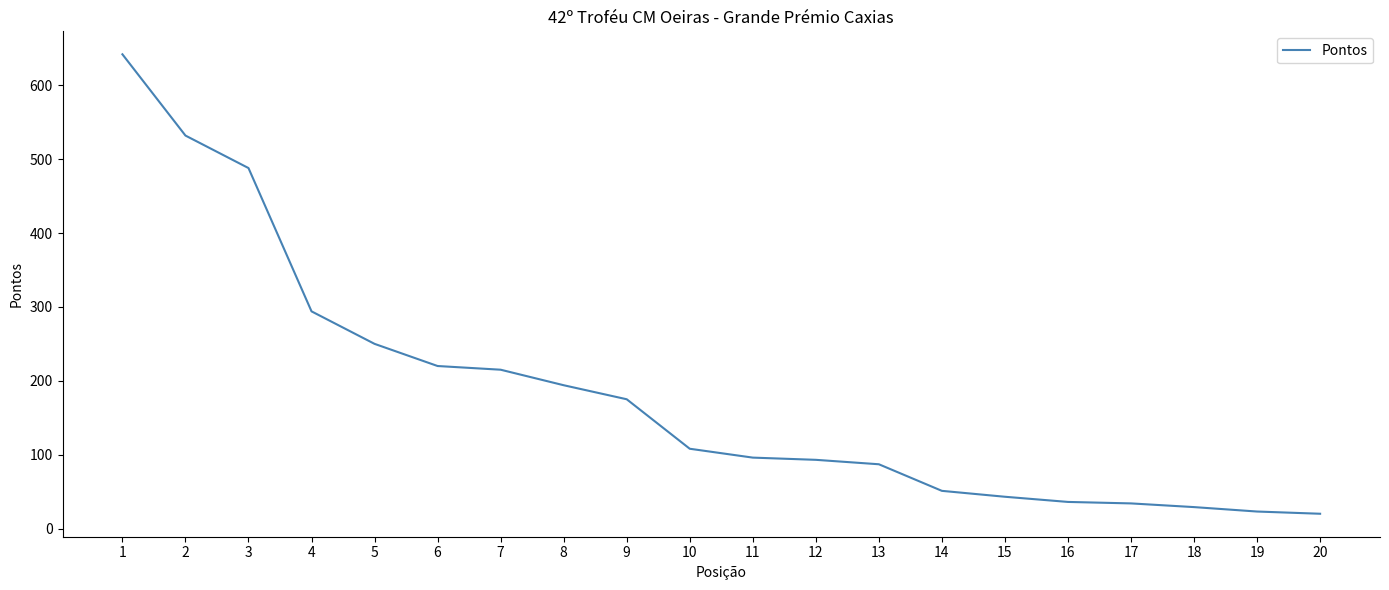

What is the difference between the maximum and minimum values?

622